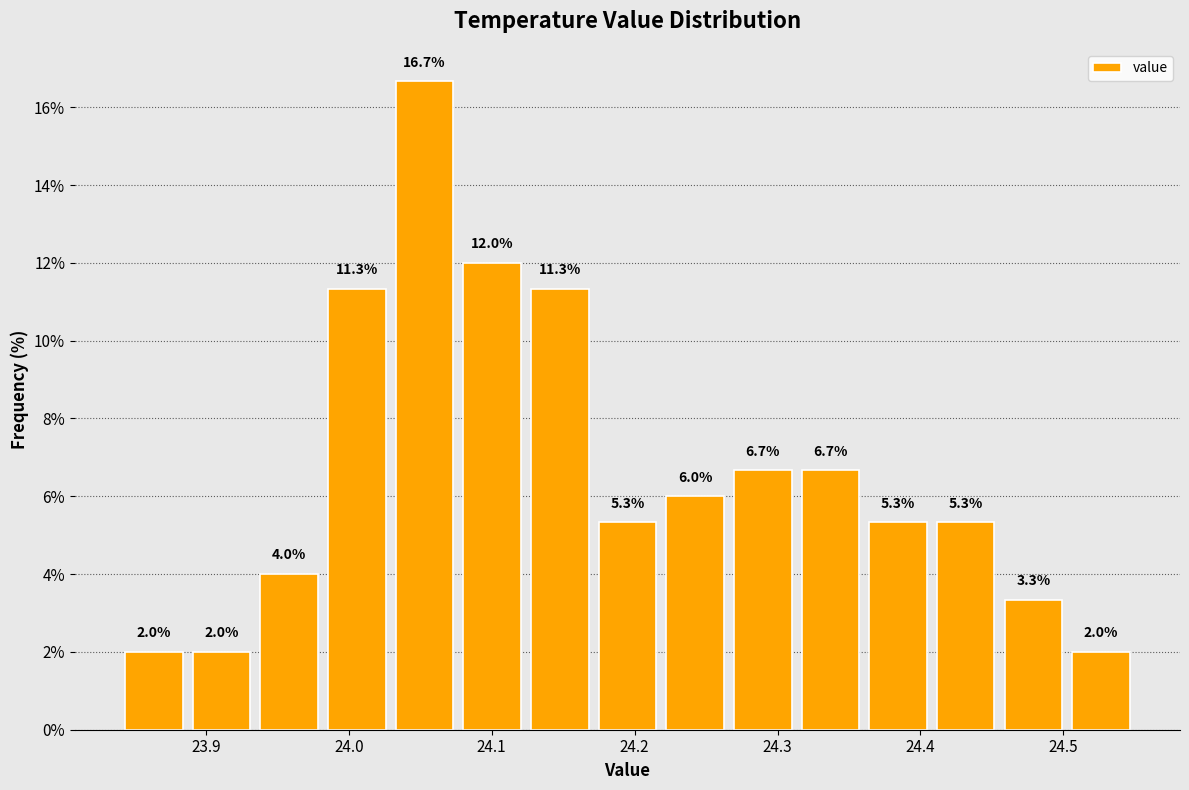

Reading left to right, list every bar in this chart as the range it spans on the x-axis followed by its height. The bar edges are not printed on the chart, so give them approximately, as read against the axis.

23.84 to 23.89: 2.0
23.89 to 23.93: 2.0
23.93 to 23.98: 4.0
23.98 to 24.03: 11.3
24.03 to 24.08: 16.7
24.08 to 24.12: 12.0
24.12 to 24.17: 11.3
24.17 to 24.22: 5.3
24.22 to 24.27: 6.0
24.27 to 24.31: 6.7
24.31 to 24.36: 6.7
24.36 to 24.41: 5.3
24.41 to 24.46: 5.3
24.46 to 24.50: 3.3
24.50 to 24.55: 2.0